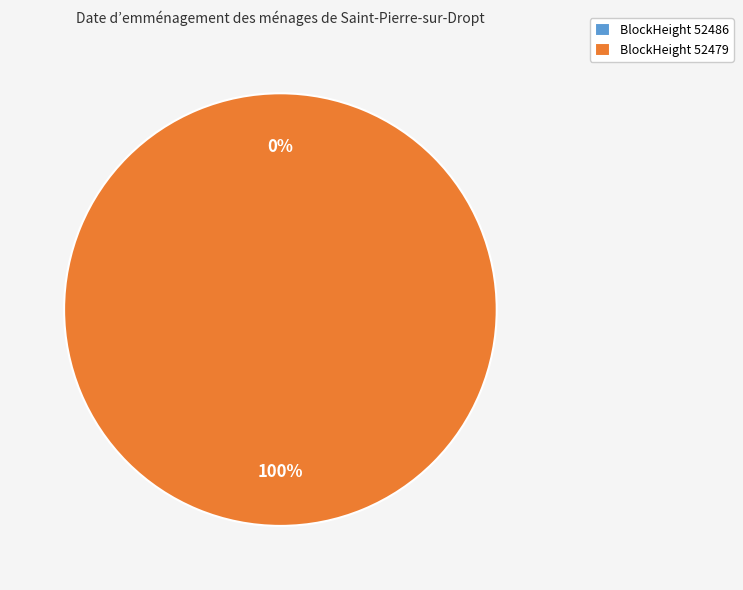

How many slices are in this pie chart?

2